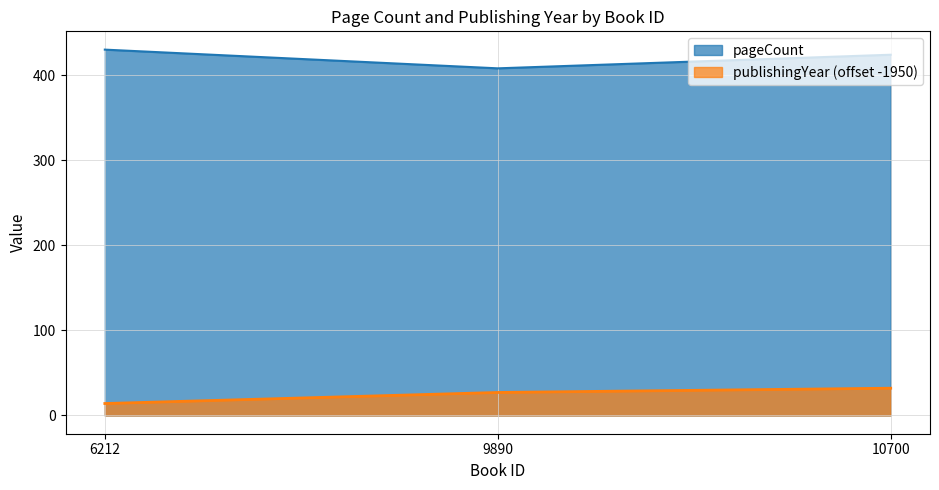

How many data points in publishingYear are less than 27?

1